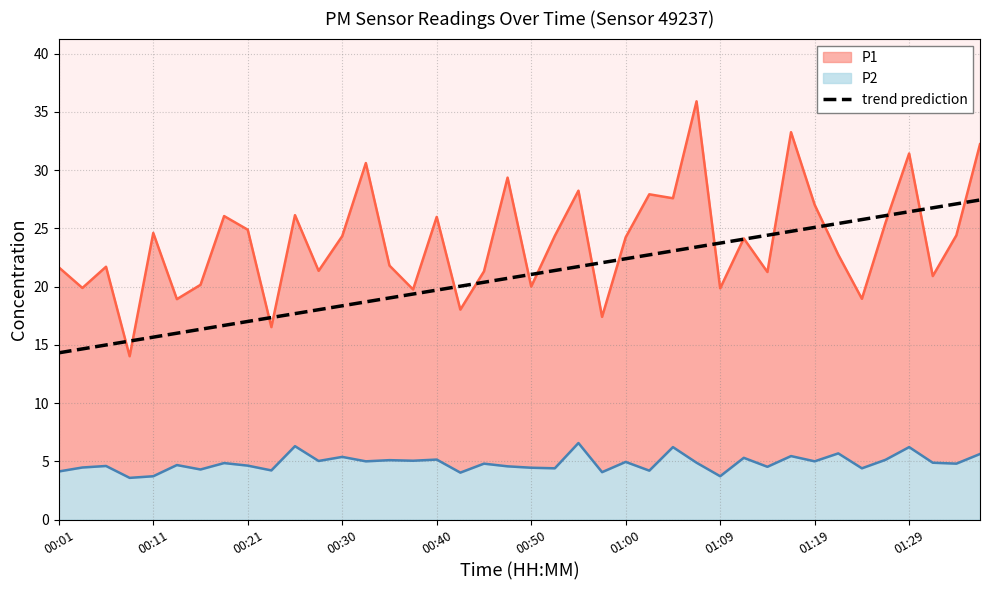

True or false: trend prediction has a value of 15.7 at 00:11.

True